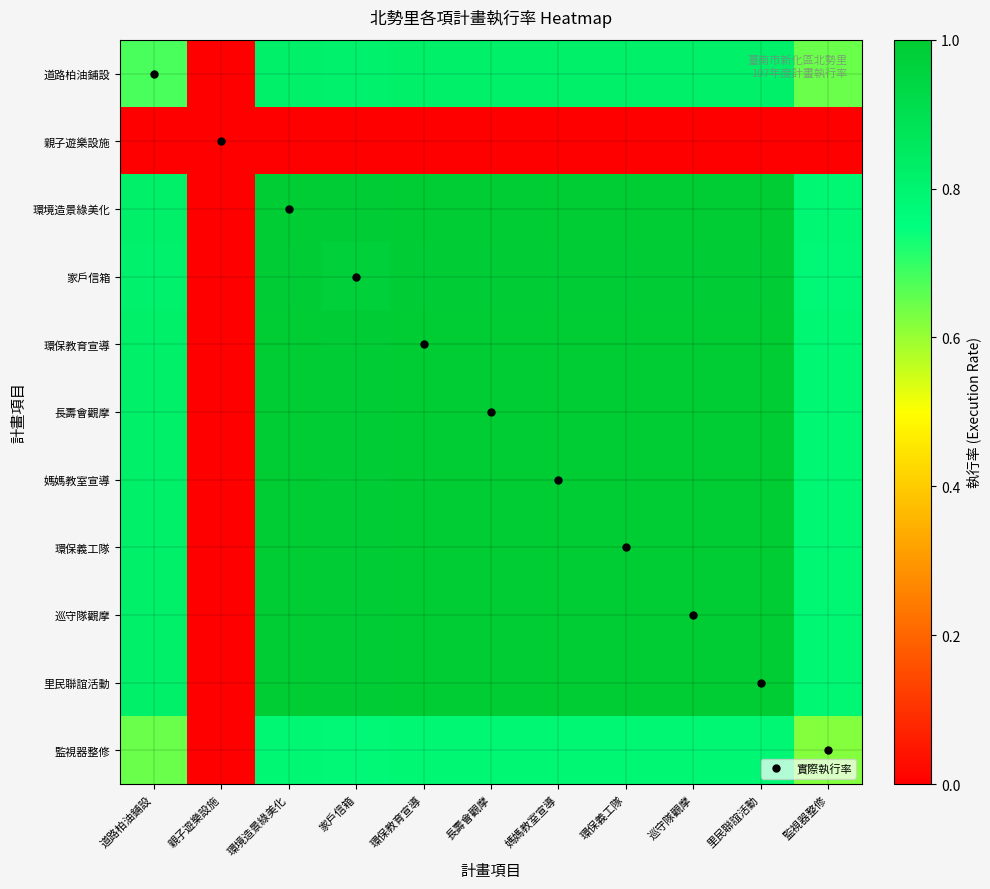

Reading left to right, transcribe all the data shown in this chart.

道路柏油鋪設: 道路柏油鋪設=0.7	親子遊樂設施=0.0	環境造景綠美化=0.8	家戶信箱=0.8	環保教育宣導=0.8	長壽會觀摩=0.8	媽媽教室宣導=0.8	環保義工隊=0.8	巡守隊觀摩=0.8	里民聯誼活動=0.8	監視器整修=0.6
親子遊樂設施: 道路柏油鋪設=0.0	親子遊樂設施=0.0	環境造景綠美化=0.0	家戶信箱=0.0	環保教育宣導=0.0	長壽會觀摩=0.0	媽媽教室宣導=0.0	環保義工隊=0.0	巡守隊觀摩=0.0	里民聯誼活動=0.0	監視器整修=0.0
環境造景綠美化: 道路柏油鋪設=0.8	親子遊樂設施=0.0	環境造景綠美化=1.0	家戶信箱=1.0	環保教育宣導=1.0	長壽會觀摩=1.0	媽媽教室宣導=1.0	環保義工隊=1.0	巡守隊觀摩=1.0	里民聯誼活動=1.0	監視器整修=0.8
家戶信箱: 道路柏油鋪設=0.8	親子遊樂設施=0.0	環境造景綠美化=1.0	家戶信箱=1.0	環保教育宣導=1.0	長壽會觀摩=1.0	媽媽教室宣導=1.0	環保義工隊=1.0	巡守隊觀摩=1.0	里民聯誼活動=1.0	監視器整修=0.8
環保教育宣導: 道路柏油鋪設=0.8	親子遊樂設施=0.0	環境造景綠美化=1.0	家戶信箱=1.0	環保教育宣導=1.0	長壽會觀摩=1.0	媽媽教室宣導=1.0	環保義工隊=1.0	巡守隊觀摩=1.0	里民聯誼活動=1.0	監視器整修=0.8
長壽會觀摩: 道路柏油鋪設=0.8	親子遊樂設施=0.0	環境造景綠美化=1.0	家戶信箱=1.0	環保教育宣導=1.0	長壽會觀摩=1.0	媽媽教室宣導=1.0	環保義工隊=1.0	巡守隊觀摩=1.0	里民聯誼活動=1.0	監視器整修=0.8
媽媽教室宣導: 道路柏油鋪設=0.8	親子遊樂設施=0.0	環境造景綠美化=1.0	家戶信箱=1.0	環保教育宣導=1.0	長壽會觀摩=1.0	媽媽教室宣導=1.0	環保義工隊=1.0	巡守隊觀摩=1.0	里民聯誼活動=1.0	監視器整修=0.8
環保義工隊: 道路柏油鋪設=0.8	親子遊樂設施=0.0	環境造景綠美化=1.0	家戶信箱=1.0	環保教育宣導=1.0	長壽會觀摩=1.0	媽媽教室宣導=1.0	環保義工隊=1.0	巡守隊觀摩=1.0	里民聯誼活動=1.0	監視器整修=0.8
巡守隊觀摩: 道路柏油鋪設=0.8	親子遊樂設施=0.0	環境造景綠美化=1.0	家戶信箱=1.0	環保教育宣導=1.0	長壽會觀摩=1.0	媽媽教室宣導=1.0	環保義工隊=1.0	巡守隊觀摩=1.0	里民聯誼活動=1.0	監視器整修=0.8
里民聯誼活動: 道路柏油鋪設=0.8	親子遊樂設施=0.0	環境造景綠美化=1.0	家戶信箱=1.0	環保教育宣導=1.0	長壽會觀摩=1.0	媽媽教室宣導=1.0	環保義工隊=1.0	巡守隊觀摩=1.0	里民聯誼活動=1.0	監視器整修=0.8
監視器整修: 道路柏油鋪設=0.6	親子遊樂設施=0.0	環境造景綠美化=0.8	家戶信箱=0.8	環保教育宣導=0.8	長壽會觀摩=0.8	媽媽教室宣導=0.8	環保義工隊=0.8	巡守隊觀摩=0.8	里民聯誼活動=0.8	監視器整修=0.6